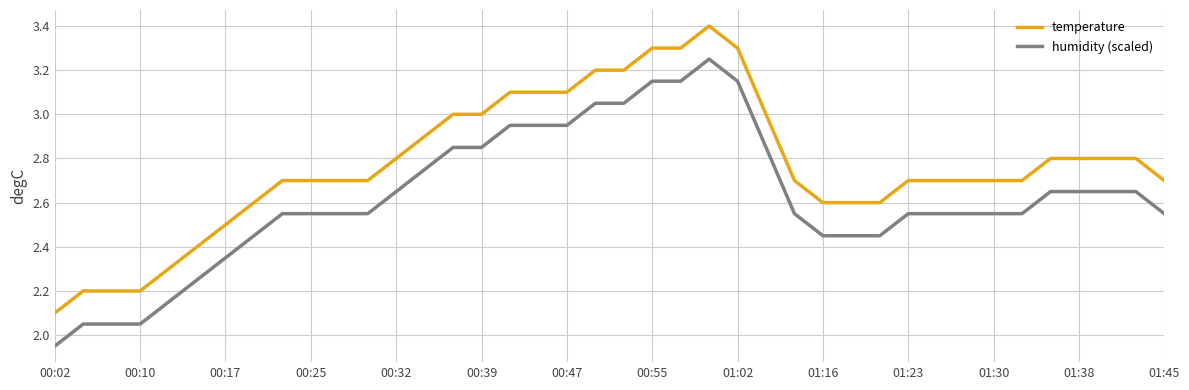

What is the sum of all humidity (scaled) values?

104.9